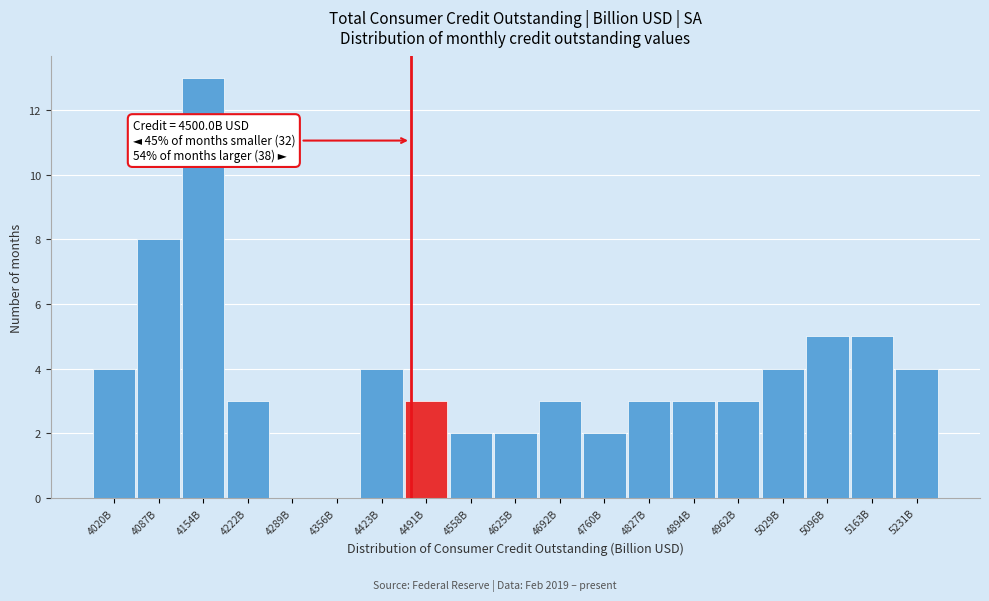

Reading left to right, list all the values displayed in this chart.

4020B=4	4087B=8	4154B=13	4222B=3	4289B=0	4356B=0	4423B=4	4491B=3	4558B=2	4625B=2	4692B=3	4760B=2	4827B=3	4894B=3	4962B=3	5029B=4	5096B=5	5163B=5	5231B=4